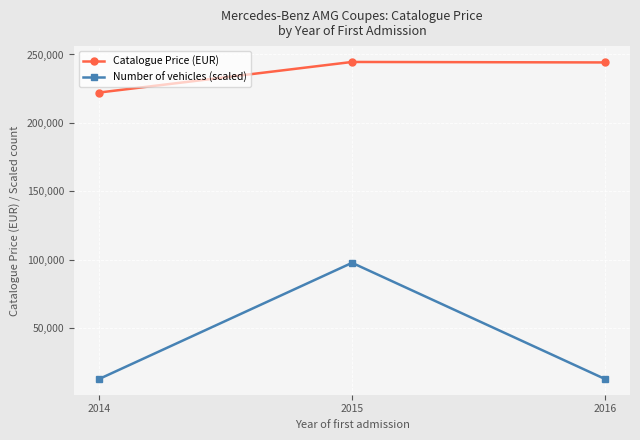

What is the spread (max minus min) of values at 2014?

209180.3